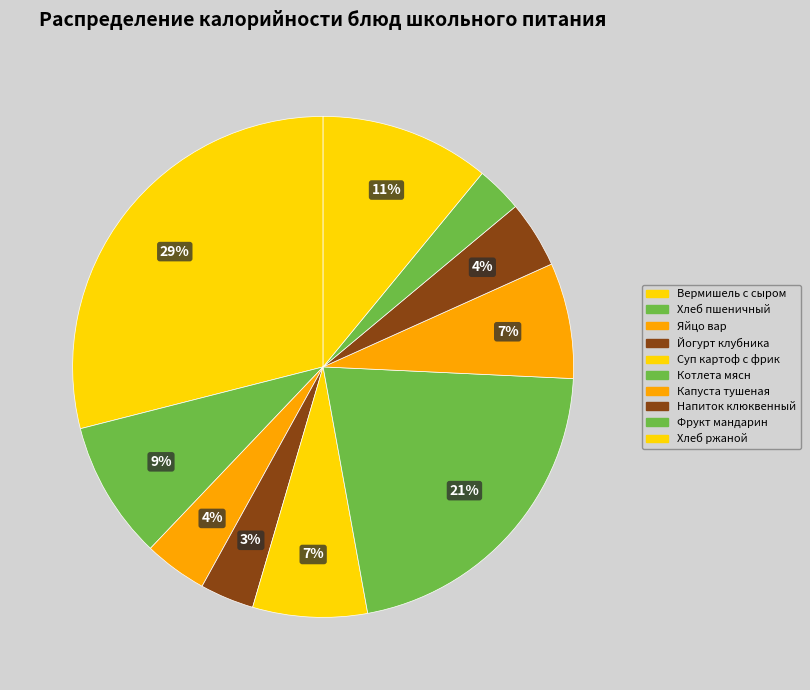

Rank the categories by value from highest to lowest.

Вермишель с сыром, Котлета мясн, Хлеб ржаной, Хлеб пшеничный, Капуста тушеная, Суп картоф с фрик, Напиток клюквенный, Яйцо вар, Йогурт клубника, Фрукт мандарин